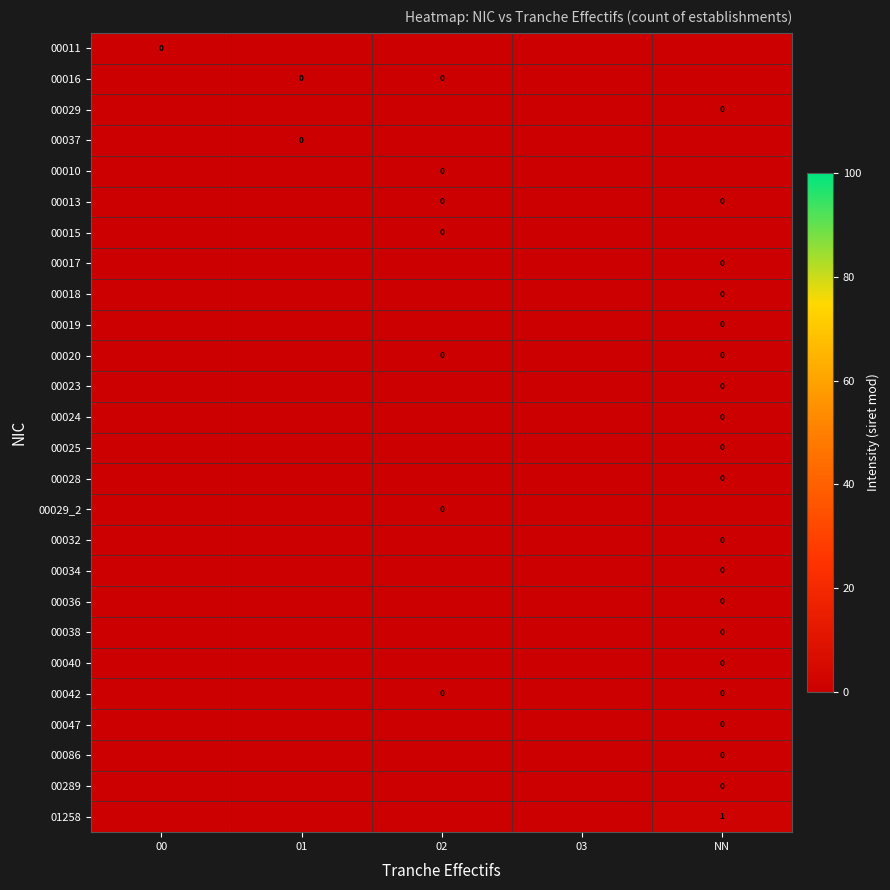

Which series has the largest range (max minus min)?

01258